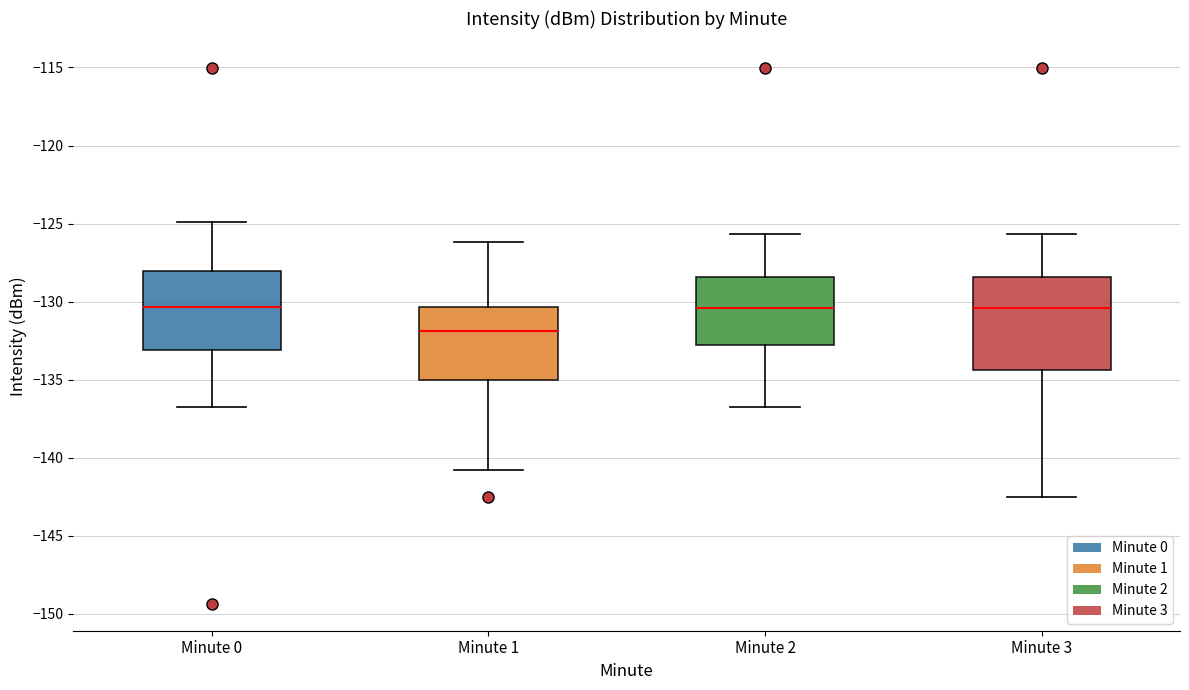

Reading left to right, read every box against the y-axis: the position of its median line, the range the box covers, and the ends of its whiskers. The values are not printed on the chart, so give them approximately, as read against the axis.

Minute 0: median -130.5, box -133.0 to -128.0, whiskers -136.5 to -125.0
Minute 1: median -132.0, box -135.0 to -130.5, whiskers -141.0 to -126.0
Minute 2: median -130.5, box -133.0 to -128.5, whiskers -136.5 to -125.5
Minute 3: median -130.5, box -134.5 to -128.5, whiskers -142.5 to -125.5